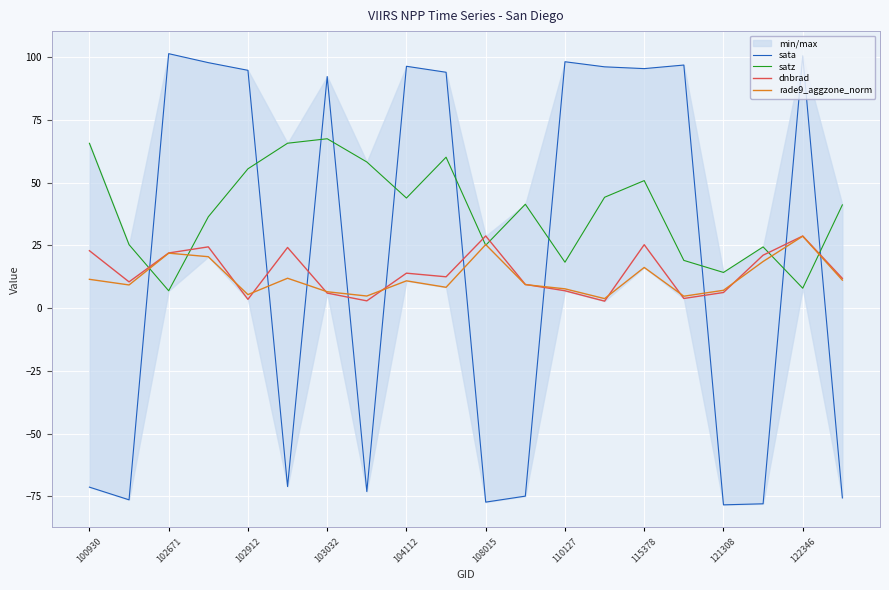

Count the number of data series in this chart.

4